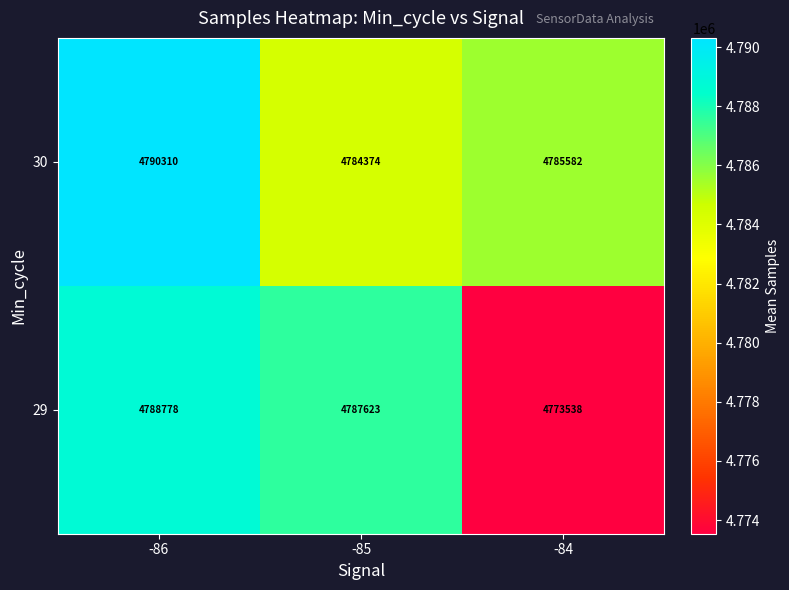

Reading left to right, what are all the values shown in this chart?

30: -86=4790310	-85=4784374	-84=4785582
29: -86=4788778	-85=4787623	-84=4773538